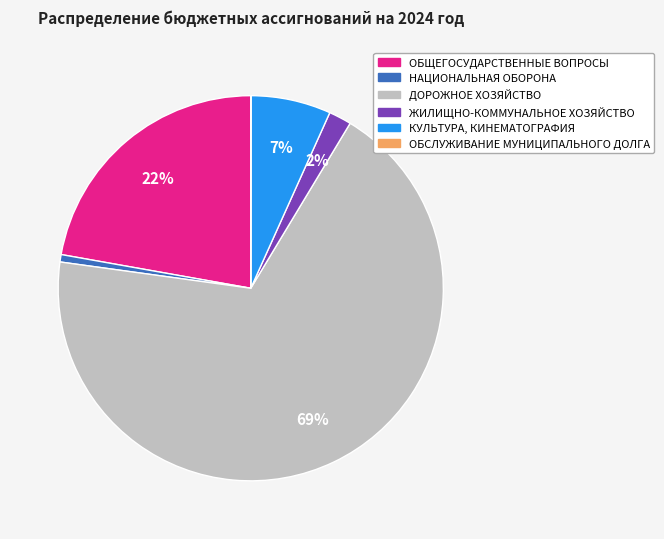

Is it true that КУЛЬТУРА, КИНЕМАТОГРАФИЯ is 18% of the pie?

False